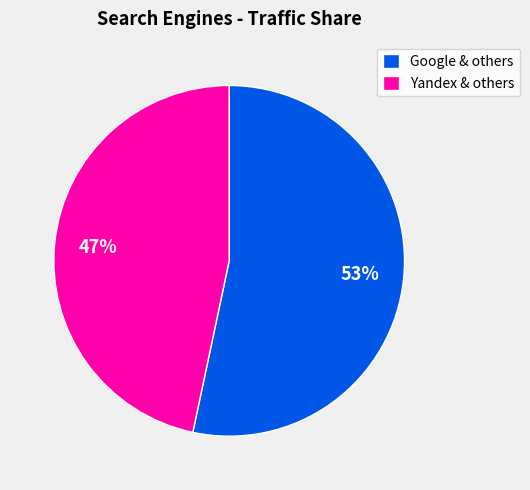

To the nearest percent, what is the average slice percentage?

50%